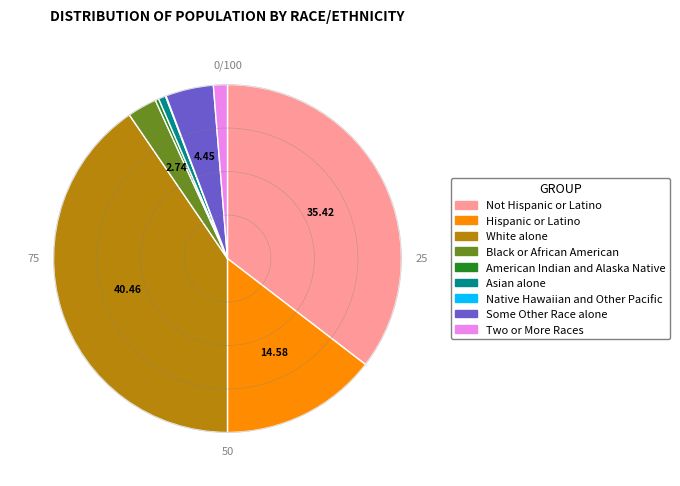

True or false: Some Other Race alone accounts for 12% of the total.

False